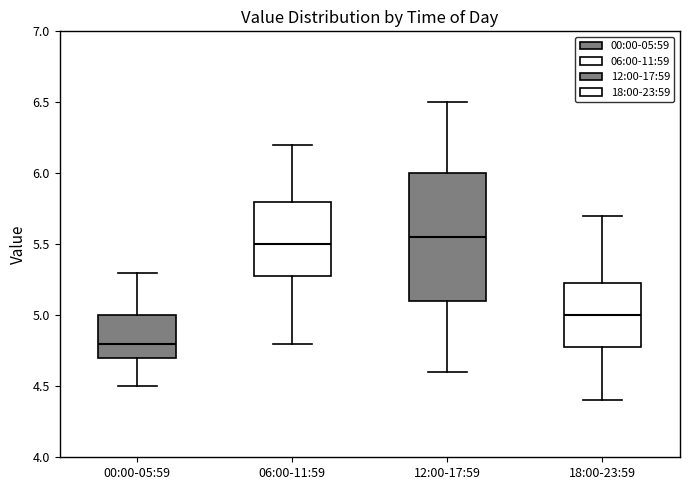

Where does the median line of the box for 12:00-17:59 sit on the y-axis? The values are not printed on the chart, so give them approximately, as read against the axis.

5.55